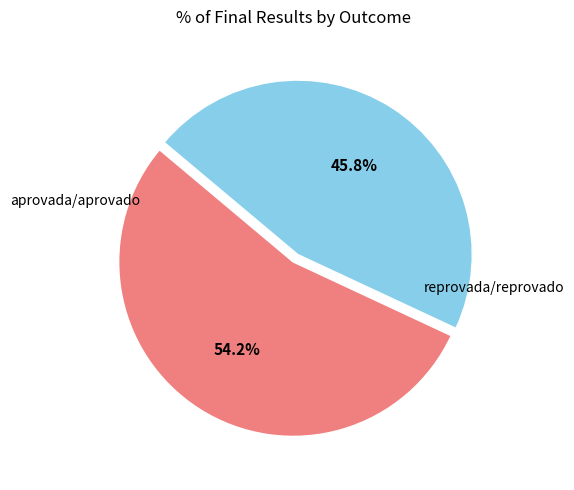

Is there any slice that represents more than half of the pie?

Yes